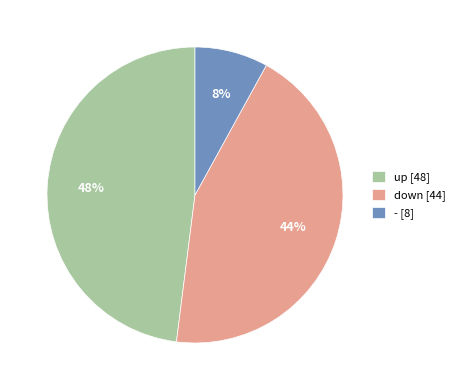

Which slice is the smallest?

-